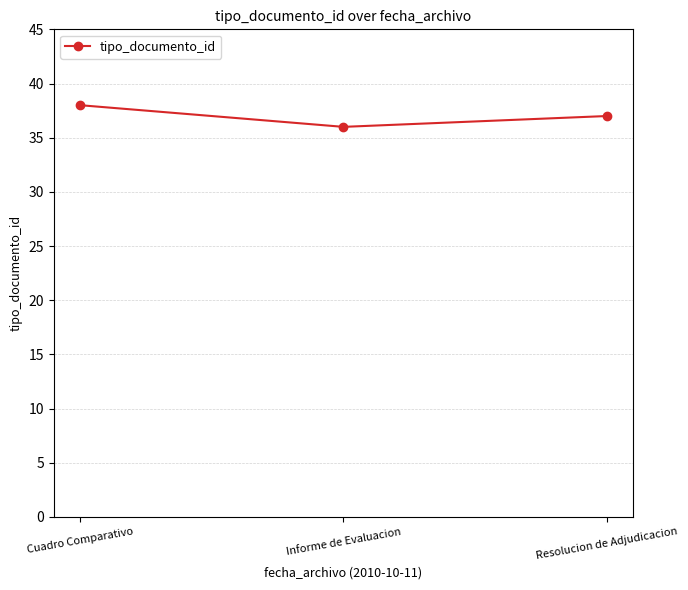

What is the maximum value shown in the chart?

38